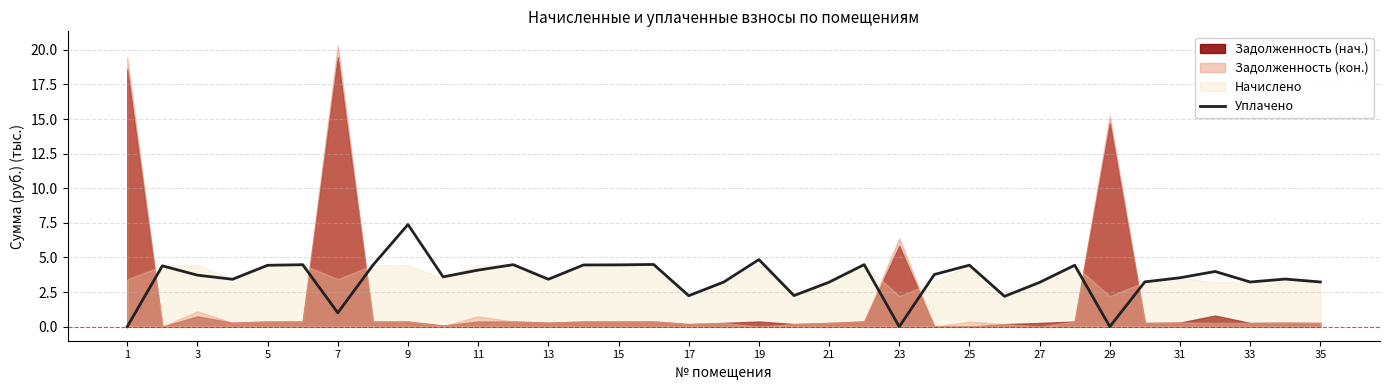

Is it true that Уплачено equals 0.0 at 29?

True